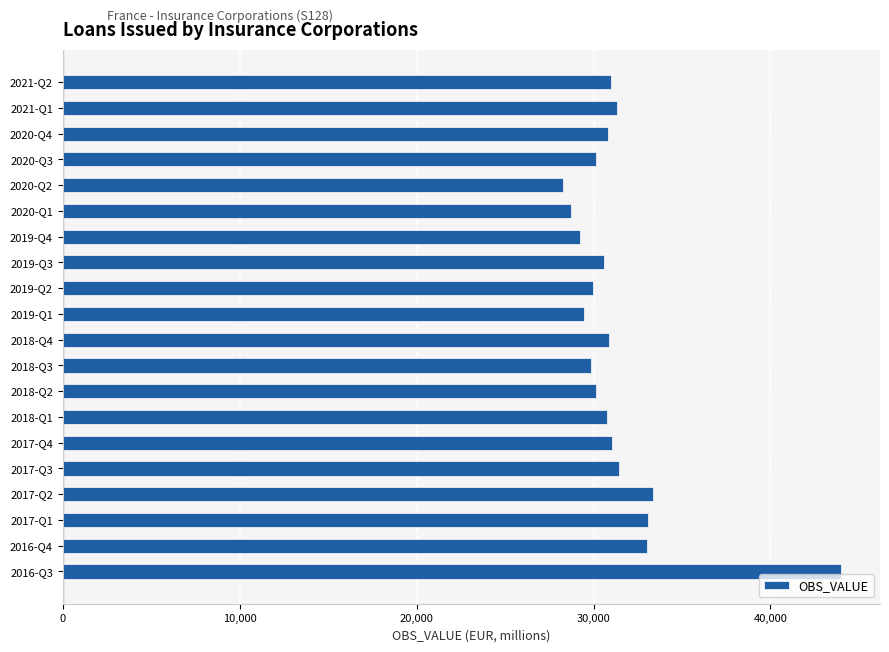

What is the change in value from 2016-Q3 to 2020-Q4?

-13179